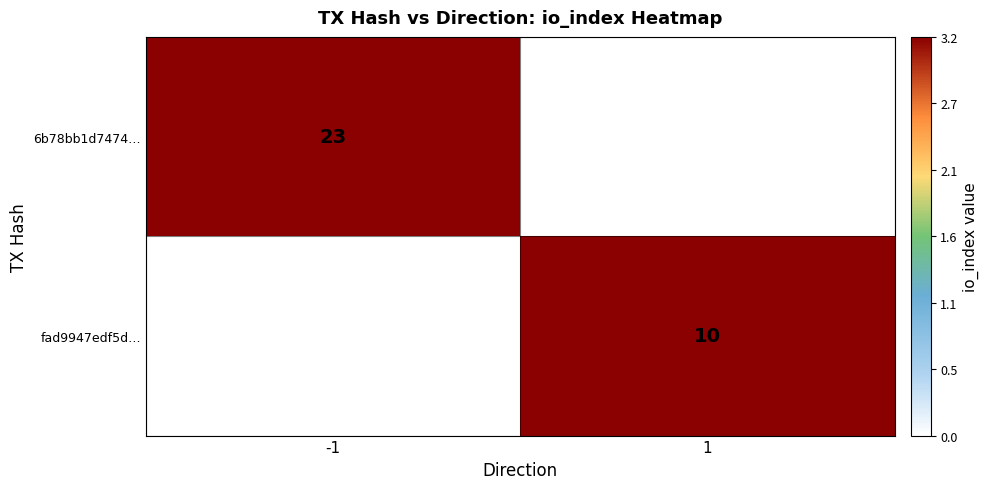

How many categories are shown in the chart?

2